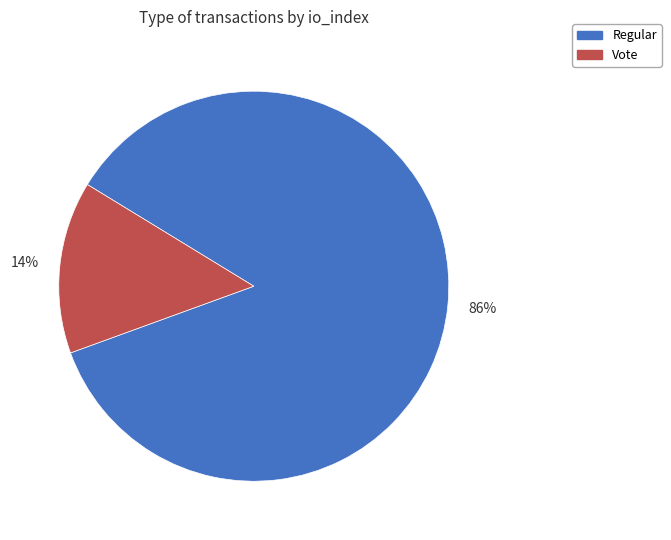

Is there any slice that represents more than half of the pie?

Yes